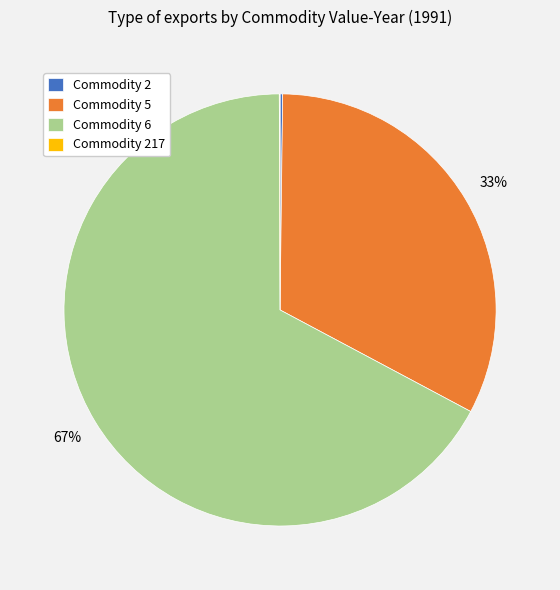

What is the majority slice?

Commodity 6